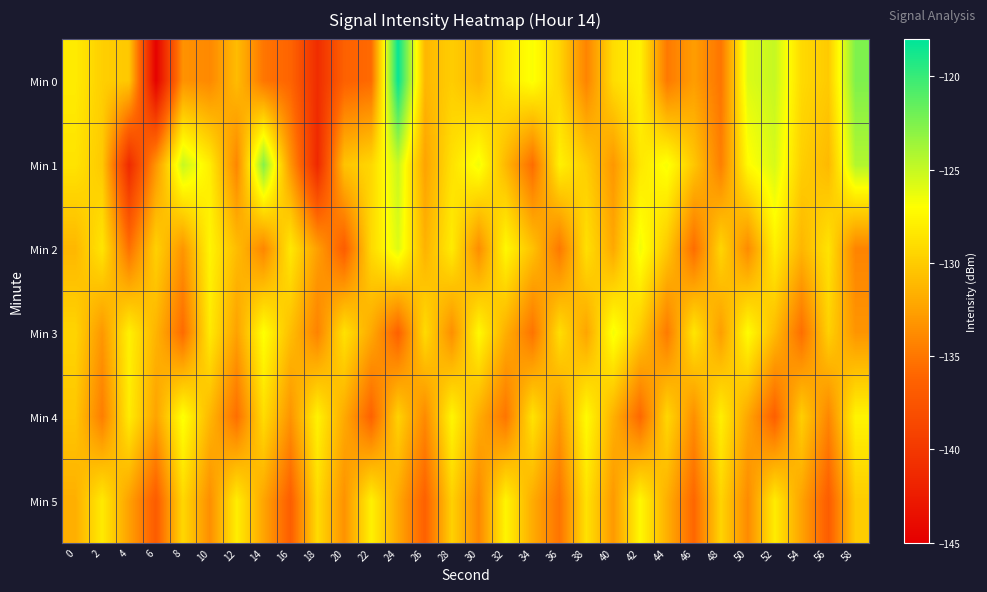

Reading right to left, what are all the values shown in this chart?

Min 0: 58=-122.5	56=-130.1	54=-129.2	52=-125.0	50=-125.8	48=-135.1	46=-132.7	44=-134.8	42=-127.7	40=-129.0	38=-134.2	36=-129.5	34=-126.8	32=-128.3	30=-131.3	28=-129.9	26=-131.2	24=-118.2	22=-135.7	20=-136.4	18=-141.0	16=-136.2	14=-135.0	12=-130.9	10=-133.9	8=-133.4	6=-144.8	4=-130.3	2=-129.8	0=-128.1
Min 1: 58=-124.3	56=-131.1	54=-129.8	52=-125.6	50=-127.2	48=-134.5	46=-130.3	44=-126.7	42=-128.4	40=-133.1	38=-129.9	36=-127.8	34=-135.6	32=-131.2	30=-126.5	28=-128.7	26=-132.4	24=-125.1	22=-129.3	20=-130.5	18=-141.4	16=-133.1	14=-122.7	12=-134.1	10=-128.0	8=-125.0	6=-133.1	4=-141.3	2=-130.2	0=-128.6
Min 2: 58=-134.2	56=-128.6	54=-131.3	52=-127.9	50=-133.8	48=-129.4	46=-135.6	44=-130.2	42=-126.5	40=-132.1	38=-128.8	36=-134.9	34=-130.6	32=-127.4	30=-133.7	28=-128.1	26=-131.5	24=-125.8	22=-129.2	20=-136.7	18=-132.6	16=-128.3	14=-134.1	12=-130.9	10=-127.6	8=-133.2	6=-129.7	4=-135.4	2=-128.5	0=-131.2
Min 3: 58=-133.2	56=-129.7	54=-135.5	52=-131.0	50=-127.1	48=-132.7	46=-128.4	44=-134.8	42=-130.1	40=-126.6	38=-132.3	36=-128.9	34=-135.2	32=-131.7	30=-127.3	28=-133.6	26=-129.1	24=-136.4	22=-132.0	20=-128.7	18=-134.3	16=-130.8	14=-126.9	12=-132.5	10=-128.2	8=-135.7	6=-131.4	4=-127.8	2=-133.1	0=-129.5
Min 4: 58=-127.6	56=-134.1	54=-129.8	52=-136.5	50=-132.2	48=-127.9	46=-133.6	44=-129.3	42=-135.9	40=-131.6	38=-127.2	36=-132.9	34=-128.6	32=-135.1	30=-131.8	28=-127.5	26=-133.9	24=-129.6	22=-136.3	20=-132.0	18=-127.7	16=-133.3	14=-129.0	12=-135.5	10=-131.2	8=-126.8	6=-132.4	4=-128.1	2=-134.6	0=-130.3
Min 5: 58=-130.0	56=-136.7	54=-132.4	52=-128.1	50=-133.8	48=-129.5	46=-136.0	44=-131.7	42=-127.4	40=-133.0	38=-128.7	36=-135.2	34=-131.9	32=-127.6	30=-134.0	28=-129.7	26=-136.4	24=-132.1	22=-127.8	20=-133.4	18=-129.1	16=-136.6	14=-132.3	12=-128.0	10=-133.6	8=-129.3	6=-136.8	4=-132.5	2=-128.2	0=-131.7